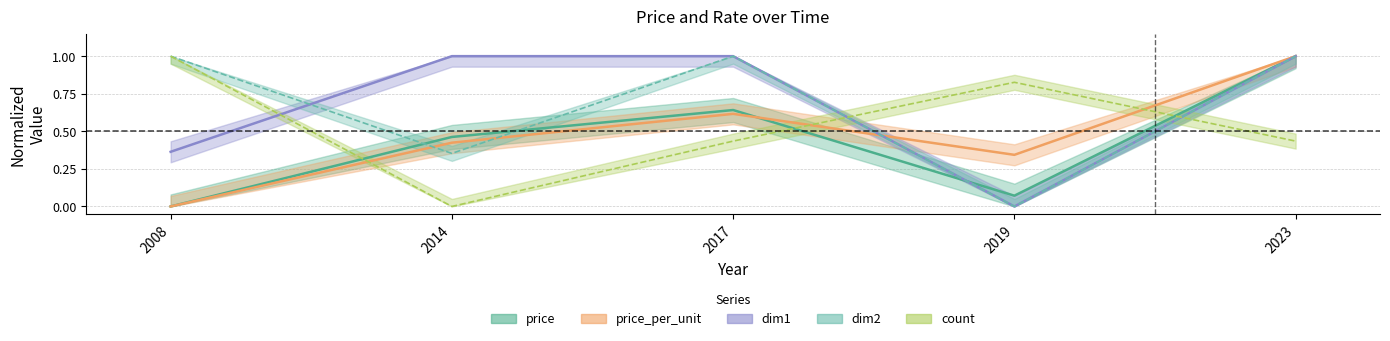

Is this an area chart (filled region under the line)?

No